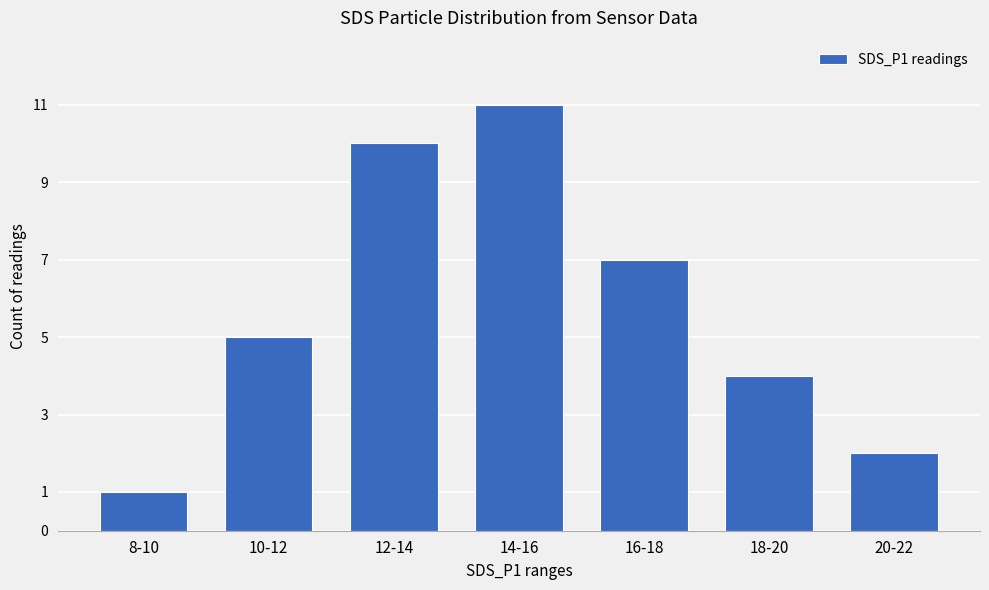

List the labels in order of value, smallest first.

8-10, 20-22, 18-20, 10-12, 16-18, 12-14, 14-16